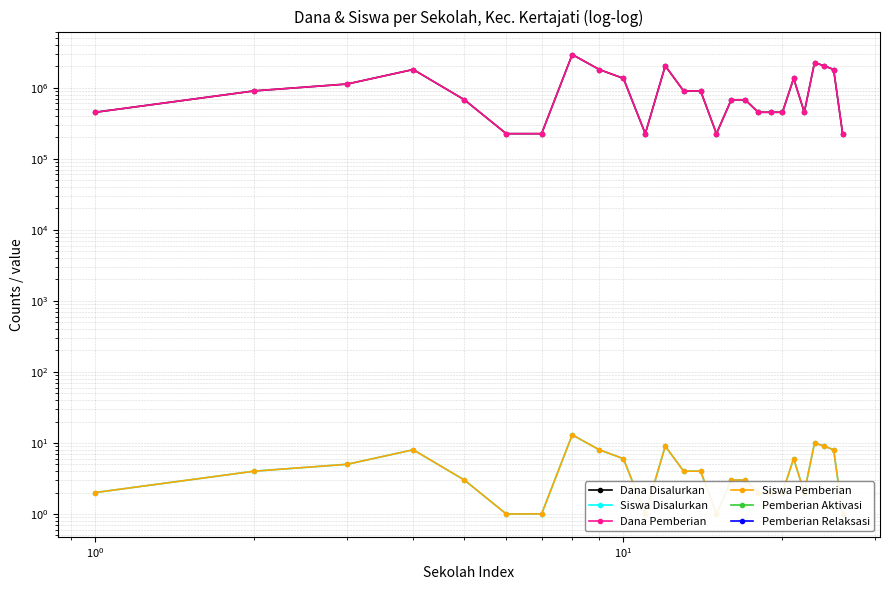

What is the average value of the Siswa Disalurkan series?

4.5